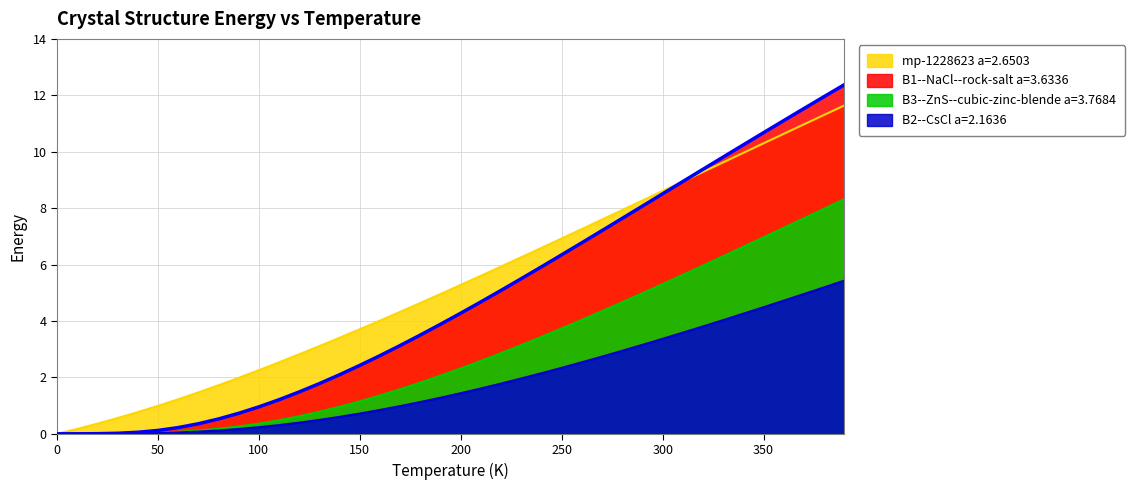

List the series in order of their peak value, lowest first.

B2--CsCl a=2.1636, B3--ZnS--cubic-zinc-blende a=3.7684, mp-1228623 a=2.6503, B1--NaCl--rock-salt a=3.6336